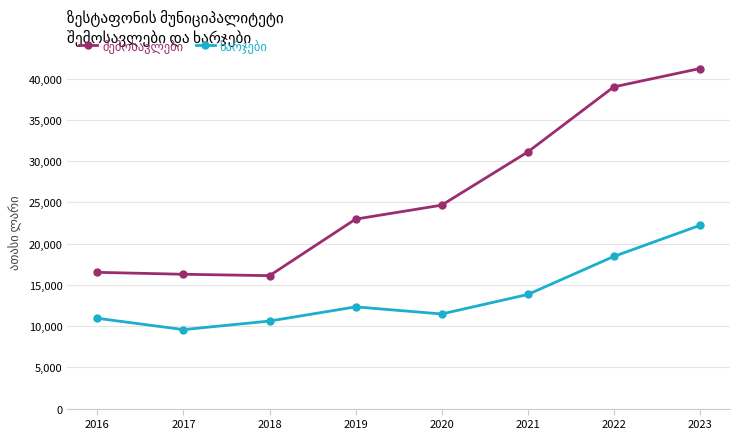

Which label corresponds to the largest value in the chart?

2023